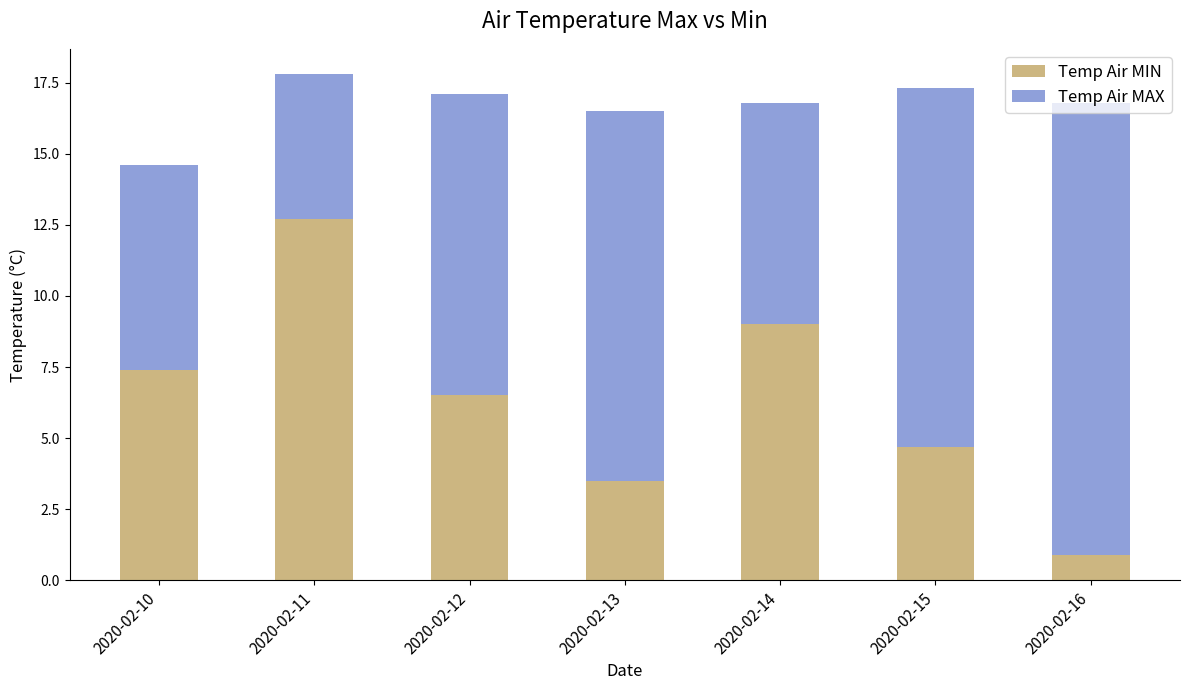

Rank the categories by Temp Air MIN value from lowest to highest.

2020-02-16, 2020-02-13, 2020-02-15, 2020-02-12, 2020-02-10, 2020-02-14, 2020-02-11